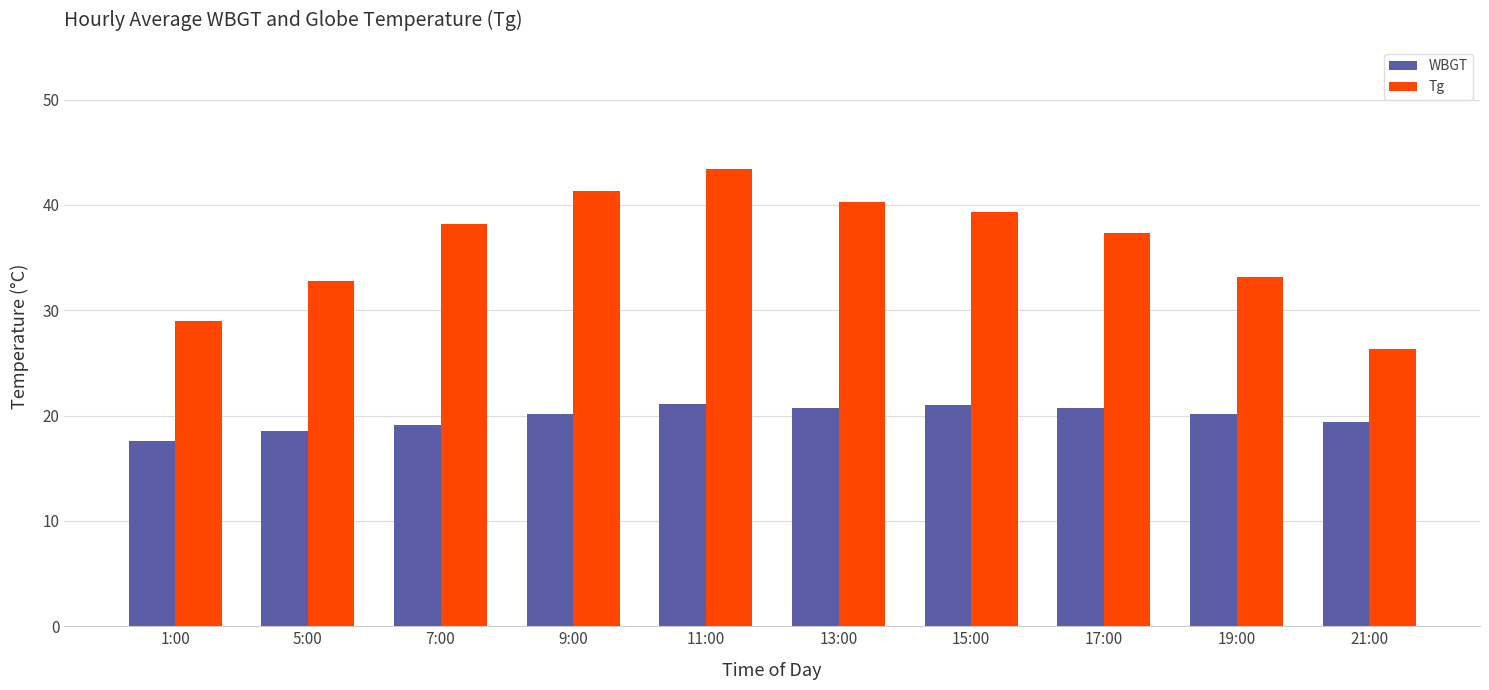

What position from the left is 19:00?

9